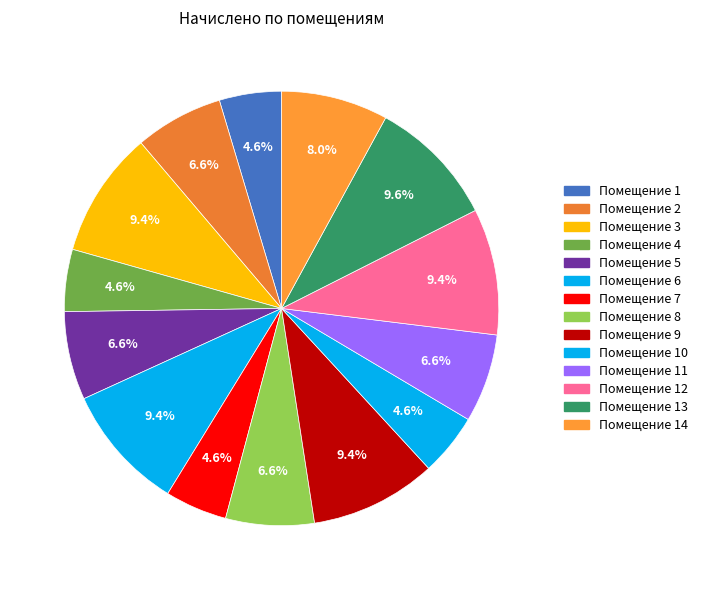

What is the largest slice in the pie chart?

13